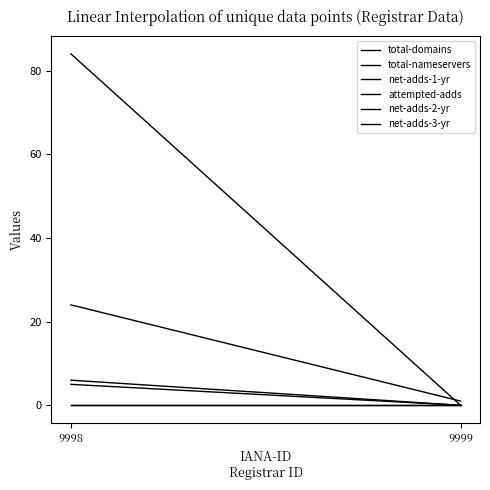

List the series in order of their peak value, lowest first.

net-adds-2-yr, net-adds-3-yr, net-adds-1-yr, attempted-adds, total-domains, total-nameservers